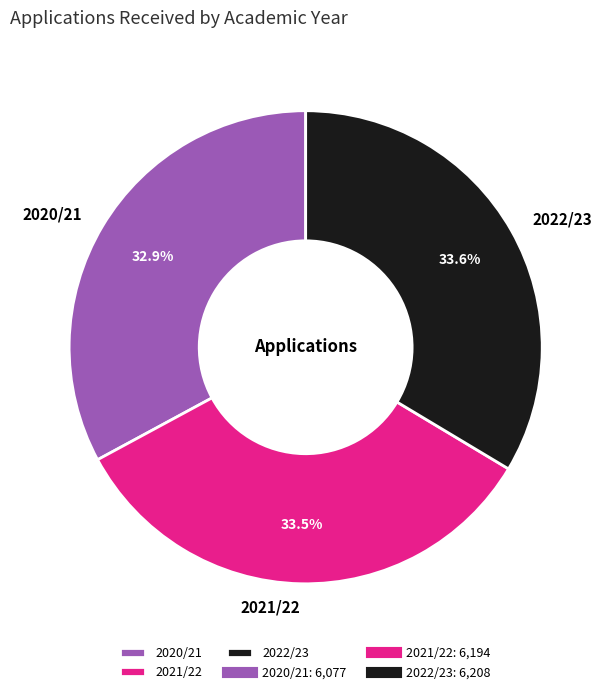

Which has a higher value, 2022/23 or 2020/21?

2022/23